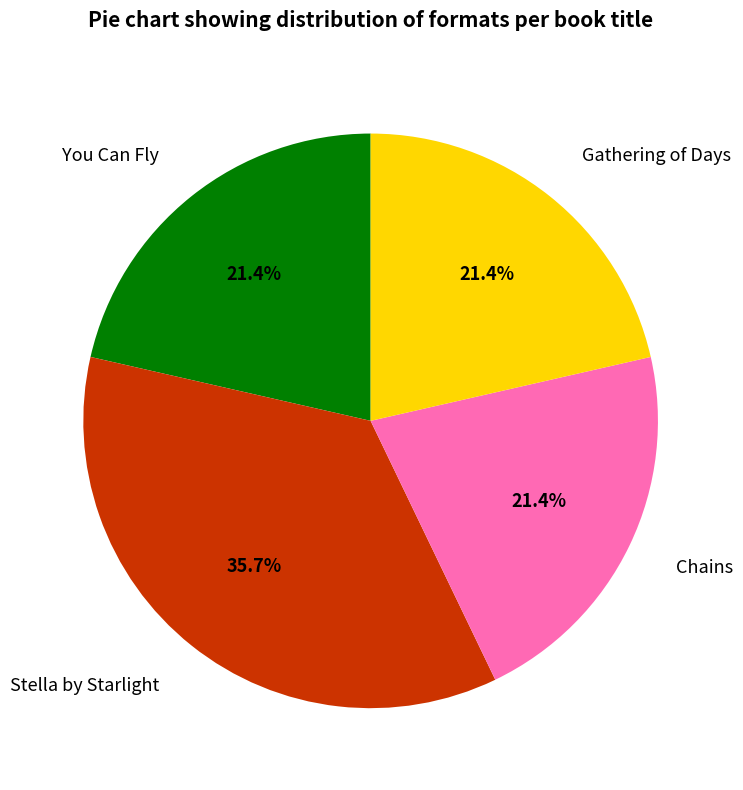

Does You Can Fly account for over 50% of the chart?

No